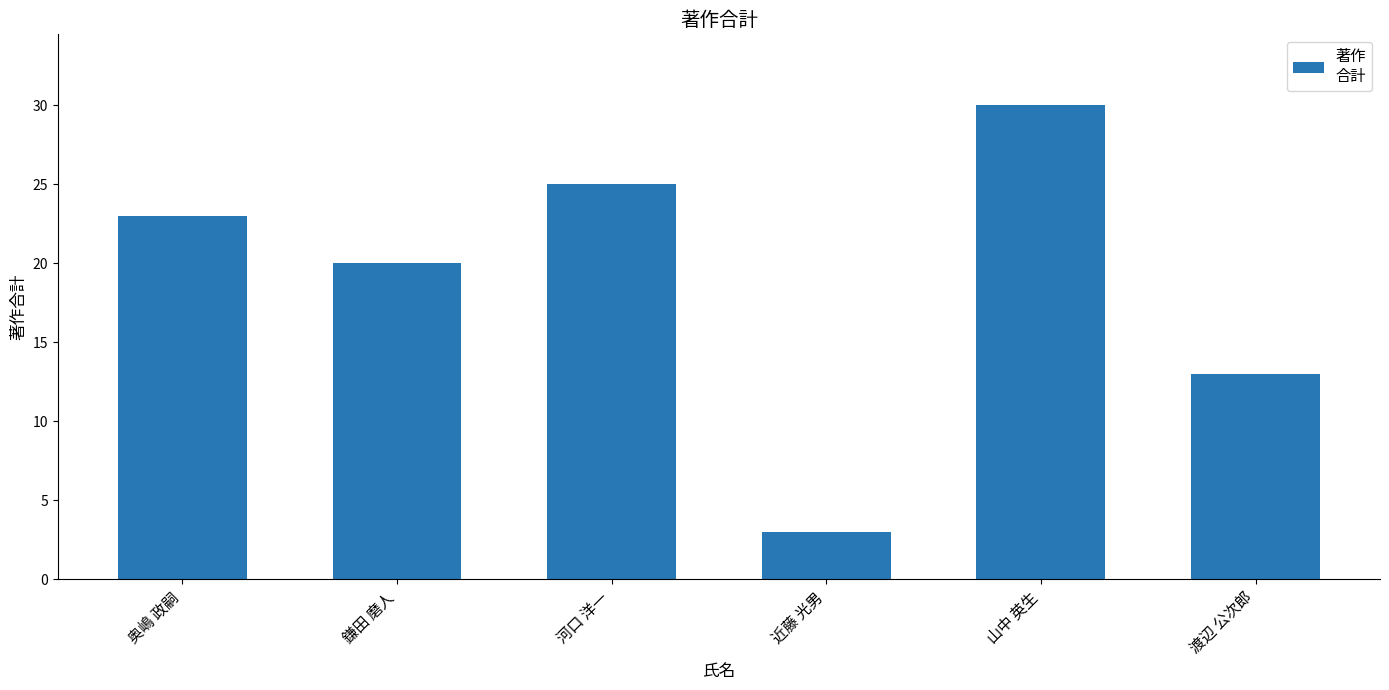

Reading left to right, transcribe all the data shown in this chart.

奥嶋 政嗣=23	鎌田 磨人=20	河口 洋一=25	近藤 光男=3	山中 英生=30	渡辺 公次郎=13